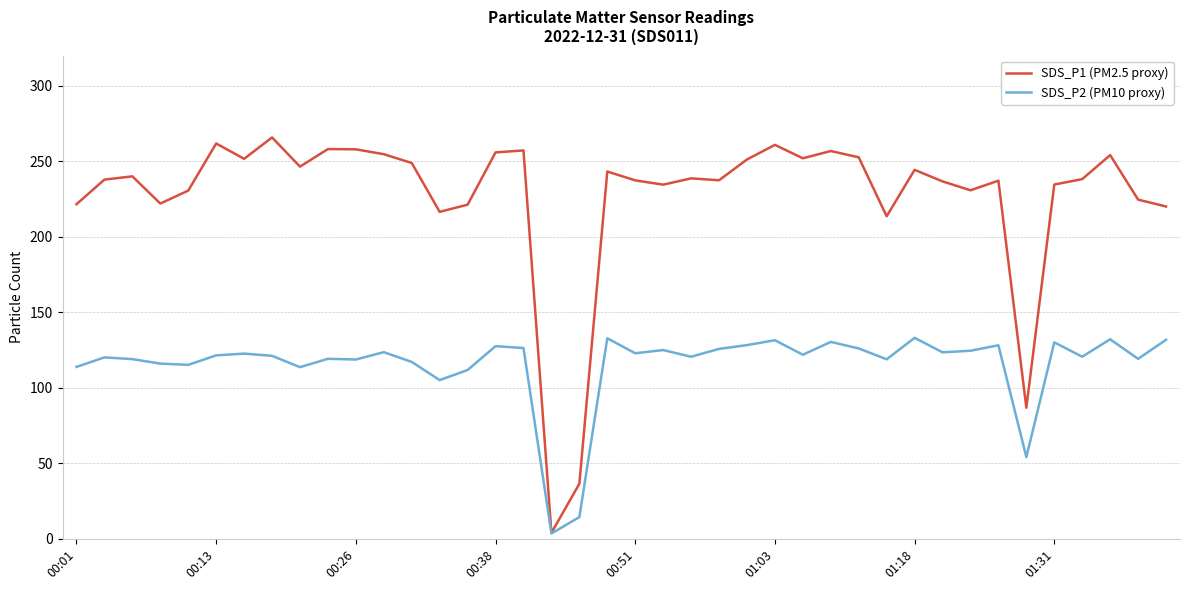

What is the difference between the maximum and minimum values in the SDS_P2 (PM10 proxy) series?

129.5